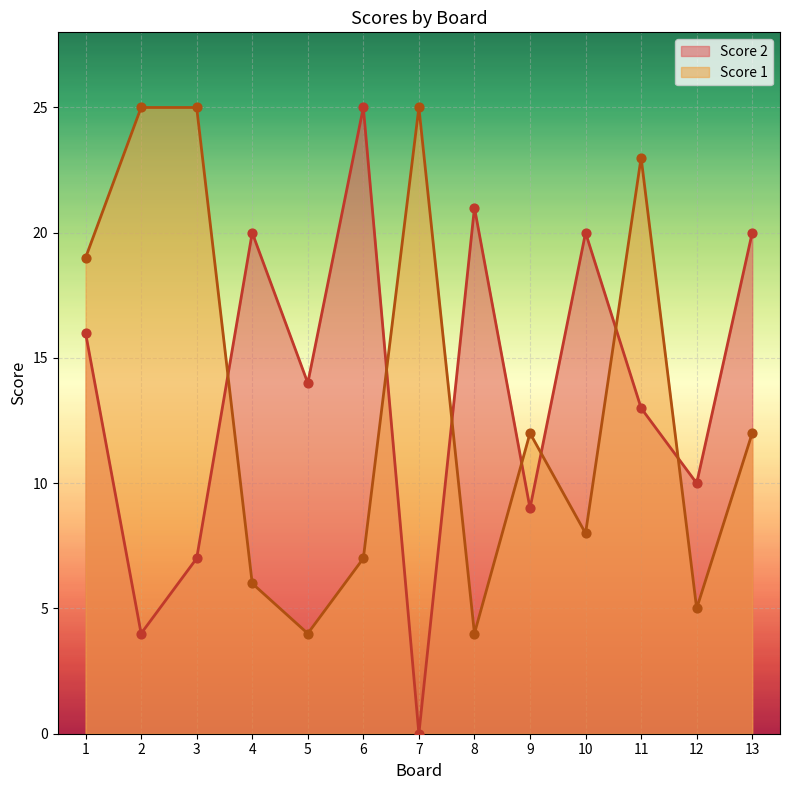

Which series has the largest Y range (max minus min)?

Score 2